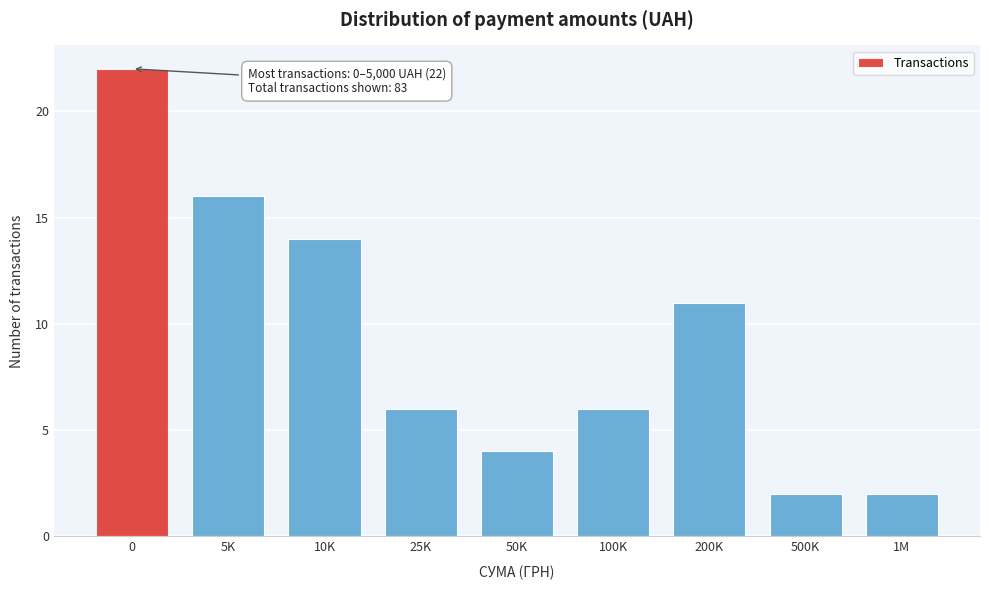

Reading left to right, list all the values displayed in this chart.

0=22	5K=16	10K=14	25K=6	50K=4	100K=6	200K=11	500K=2	1M=2